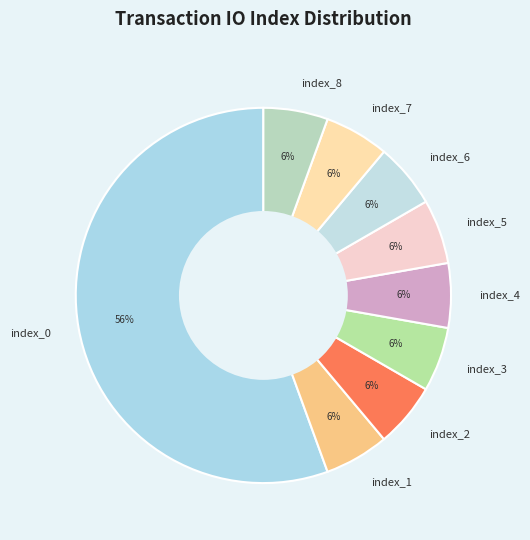

True or false: index_4 accounts for 26% of the total.

False